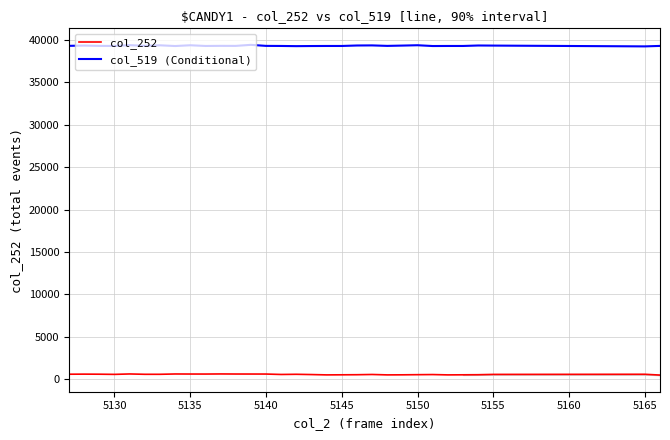

True or false: col_519 (Conditional) and col_252 intersect in this chart.

False